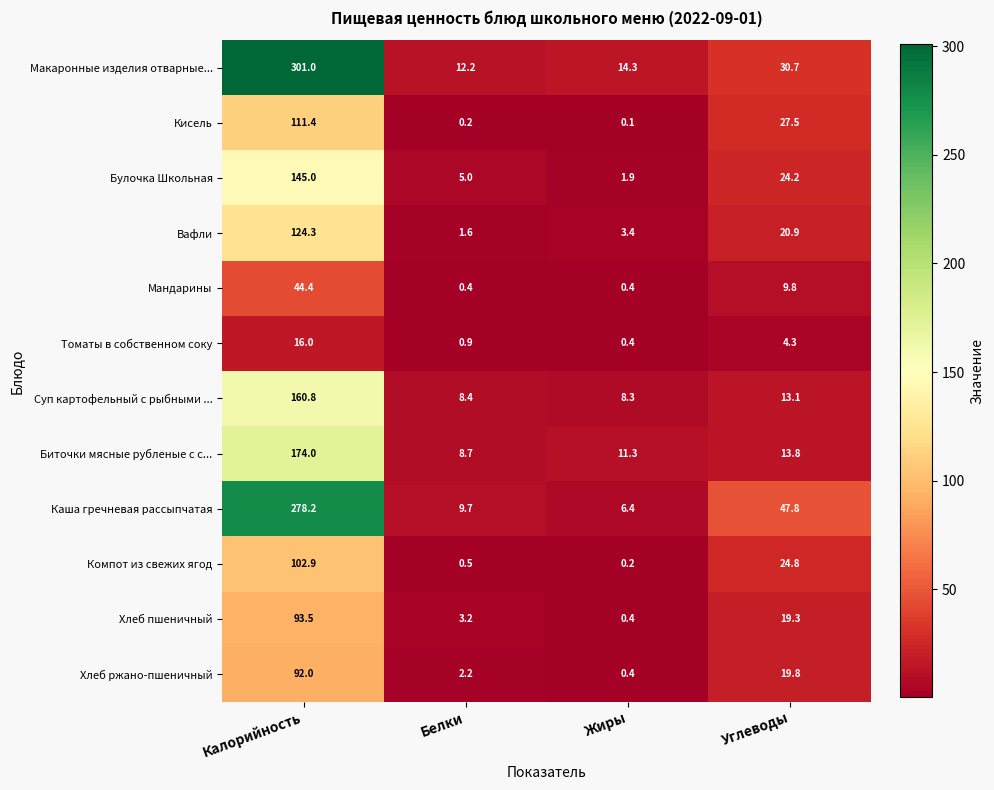

The value of Мандарины at Калорийность is 44.4. True or false?

True